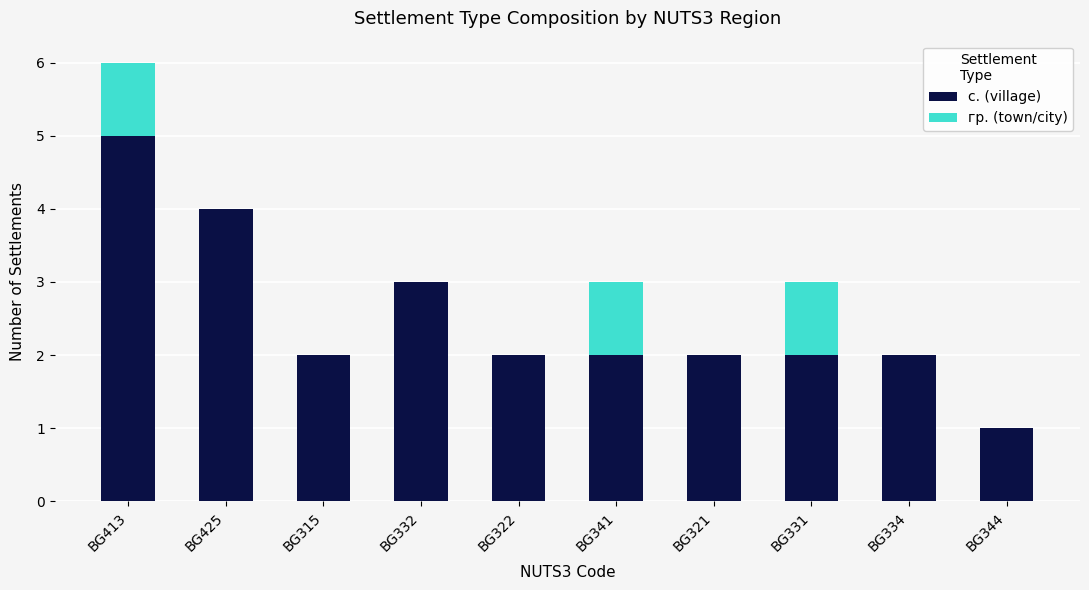

The value of с. (village) at BG413 is 5. True or false?

True